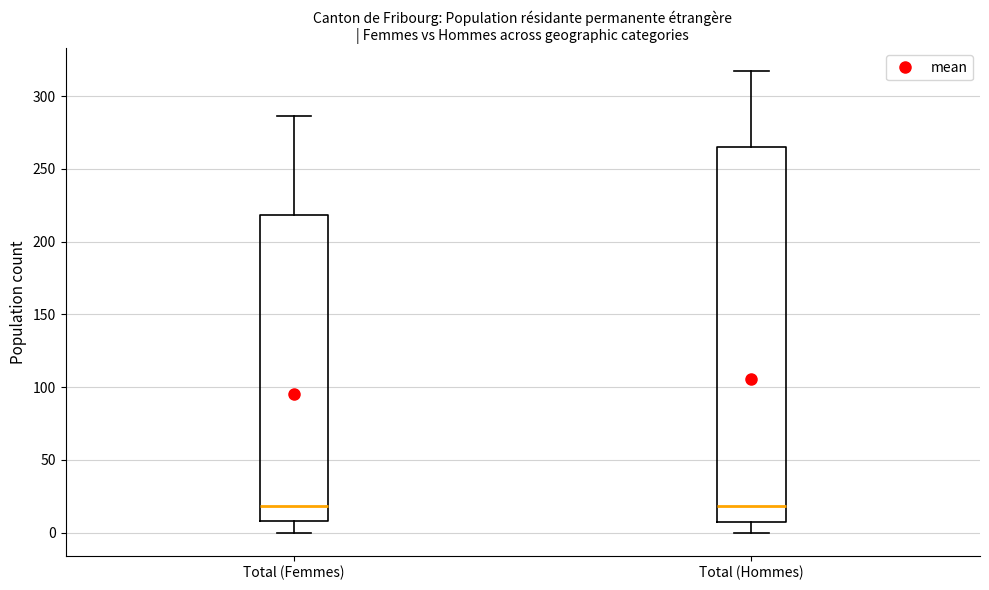

Where is the upper edge of the box for Total (Hommes) on the y-axis? The values are not printed on the chart, so give them approximately, as read against the axis.

265